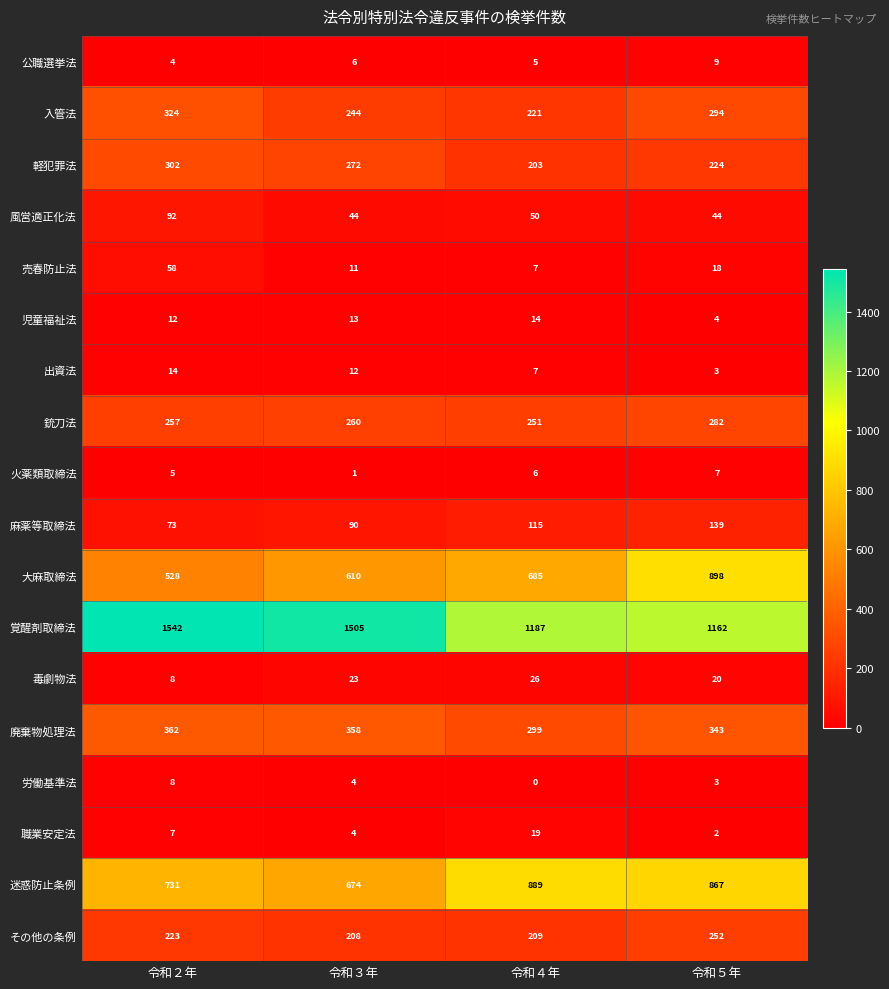

What is the spread (max minus min) of values at 令和５年?

1160